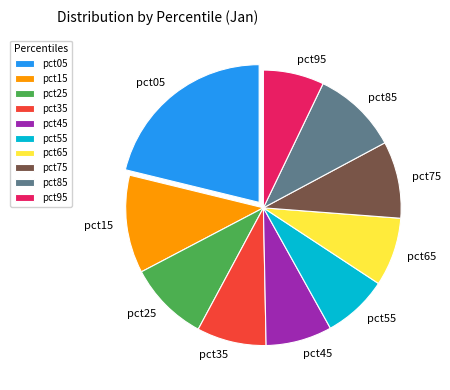

True or false: pct05 accounts for 14% of the total.

False